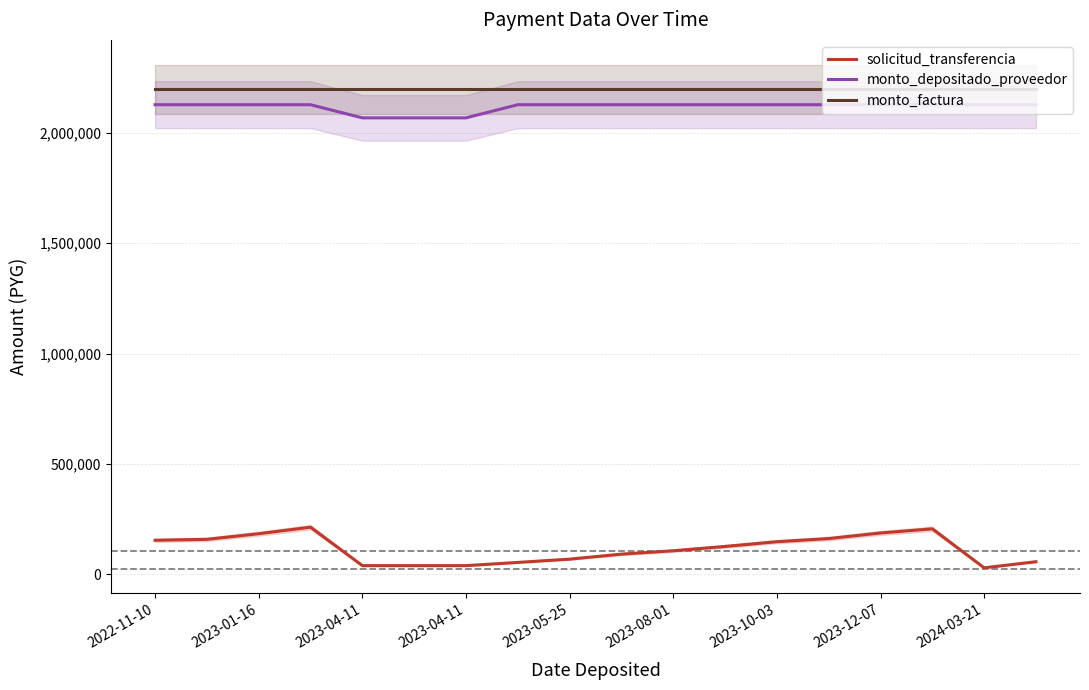

Reading left to right, list all the values displayed in this chart.

solicitud_transferencia: 153363	157628	183131	212621	38453	38453	38453	52975	67853	90485	105849	125425	146906	161089	186385	205268	28469	56186
monto_depositado_proveedor: 2128064	2128064	2128064	2128064	2068419	2068419	2068419	2128064	2128064	2128064	2128064	2128064	2128064	2128064	2128064	2128064	2128064	2128064
monto_factura: 2198000	2198000	2198000	2198000	2198000	2198000	2198000	2198000	2198000	2198000	2198000	2198000	2198000	2198000	2198000	2198000	2198000	2198000